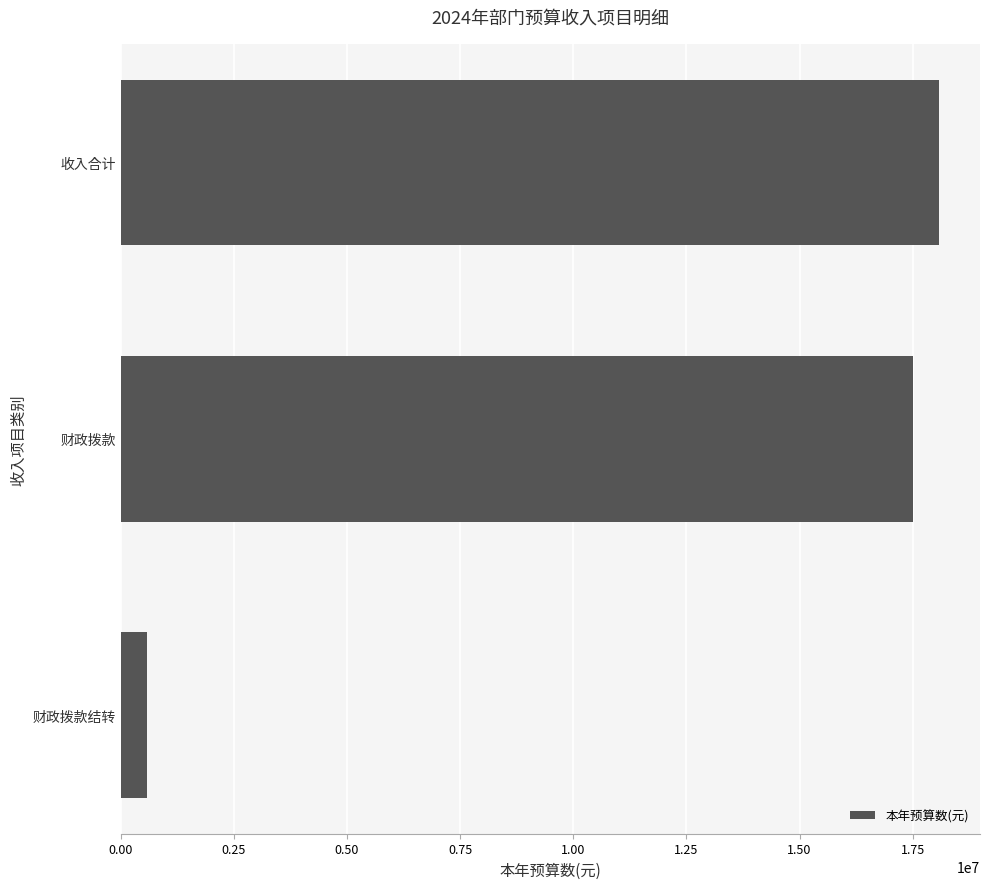

What is the minimum value shown in the chart?

587140.0